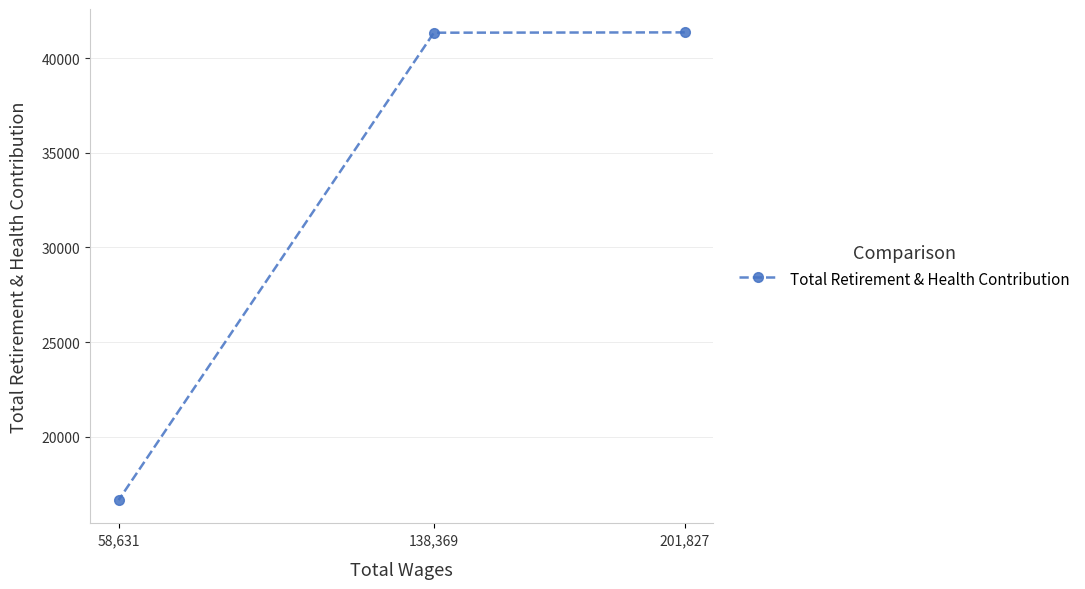

List the labels in order of value, smallest first.

58,631, 138,369, 201,827